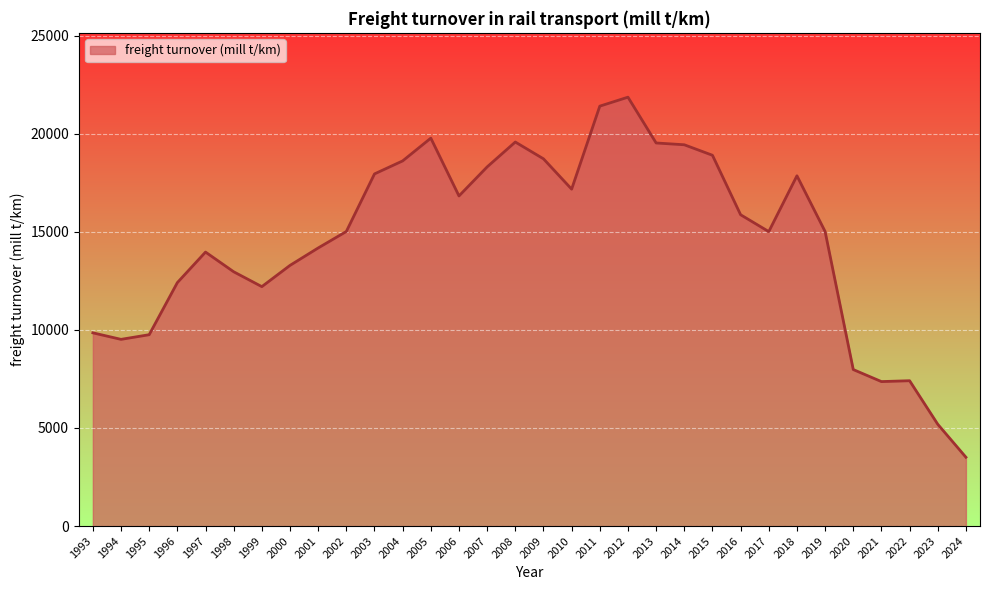

The chart shows a value of 9369.5 at 2010. True or false?

False